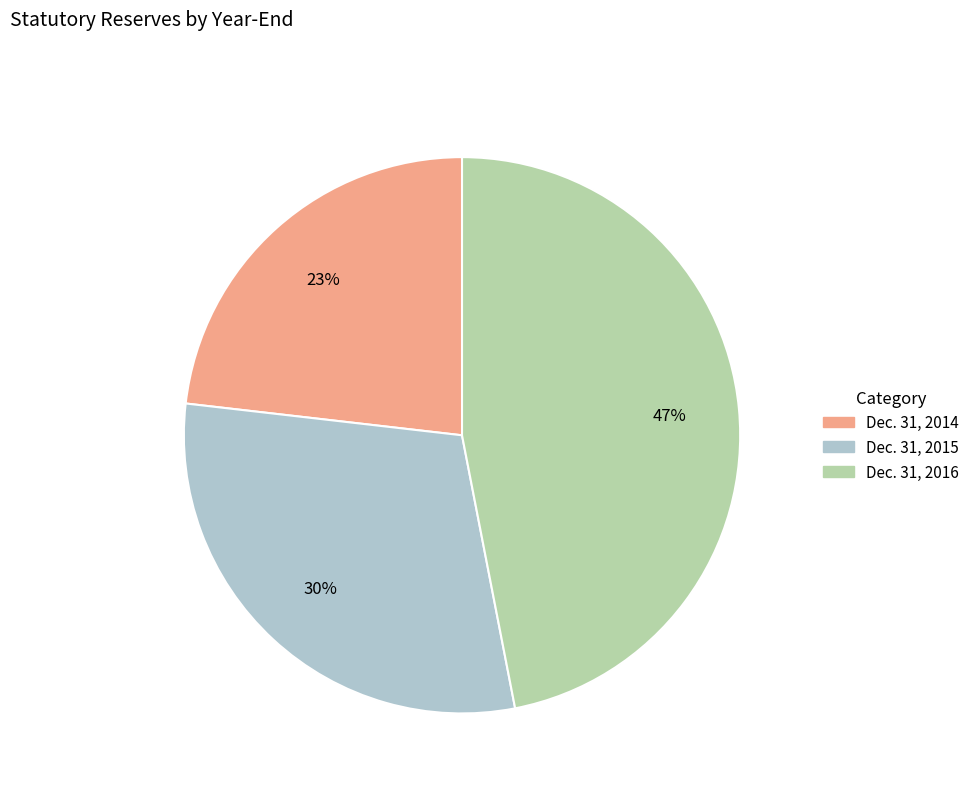

How many slices are in this pie chart?

3